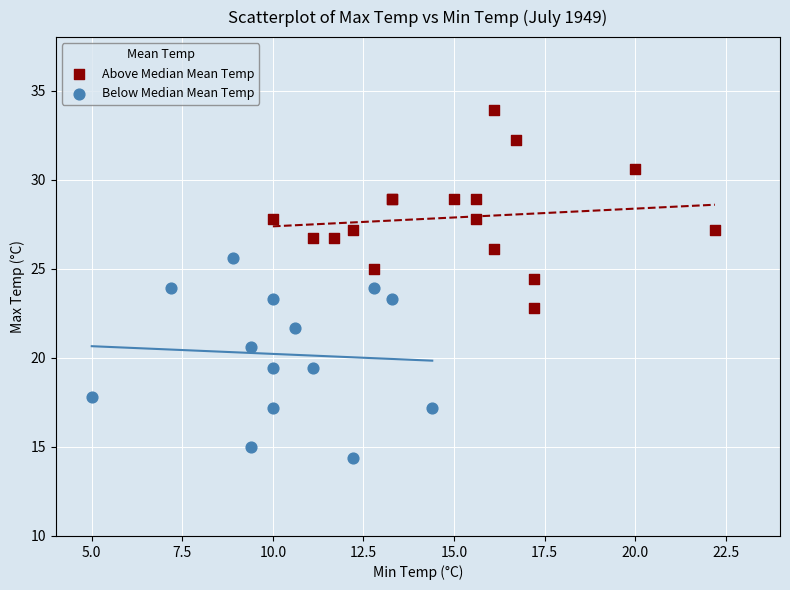

Which series contains the highest Y value?

Above Median Mean Temp